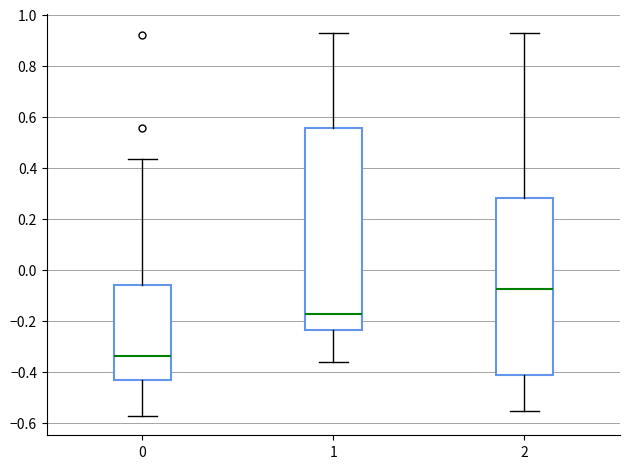

Where does the lower whisker of the box at x = 0 end on the y-axis? The values are not printed on the chart, so give them approximately, as read against the axis.

-0.58